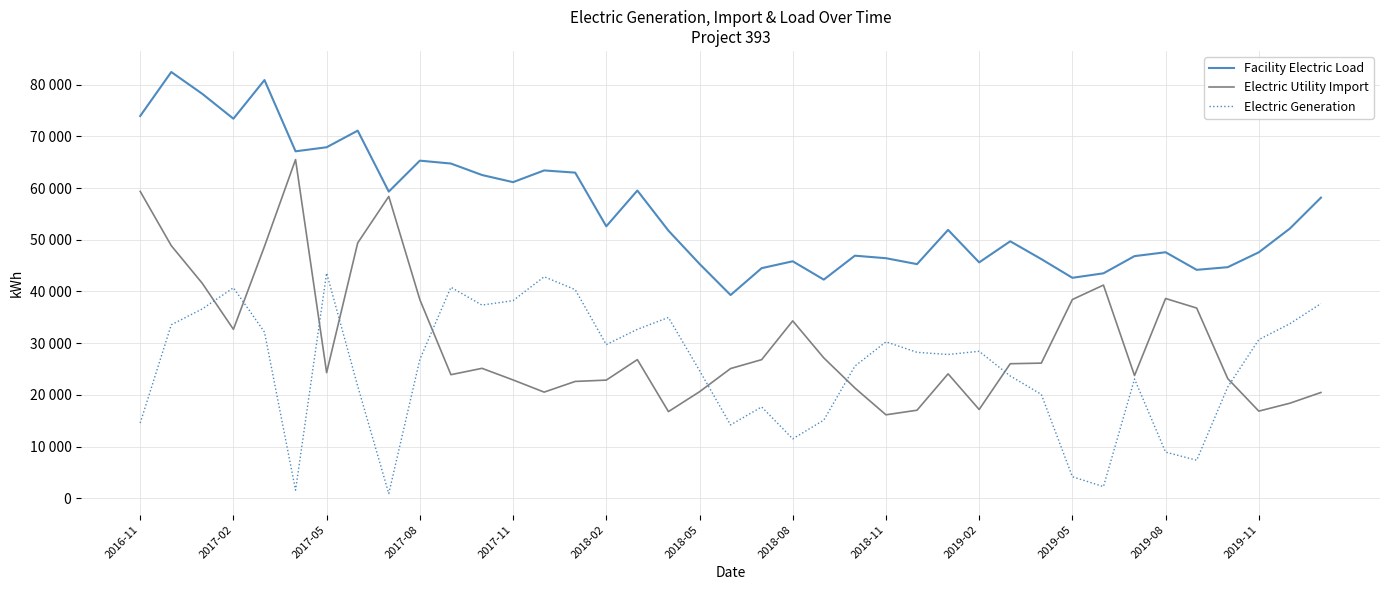

At which label is Facility Electric Load closest to 60872?

2017-11